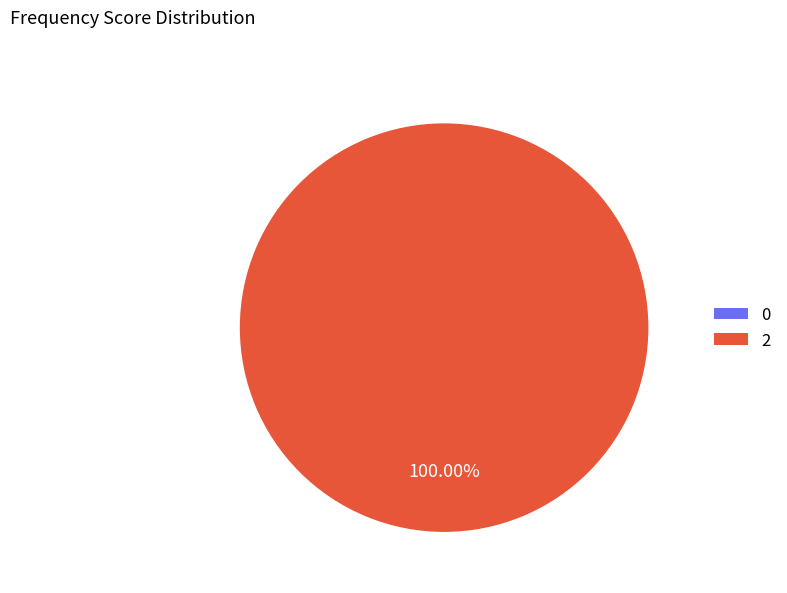

Is it true that tx_type: Vote (io_index=2) is 95% of the pie?

False